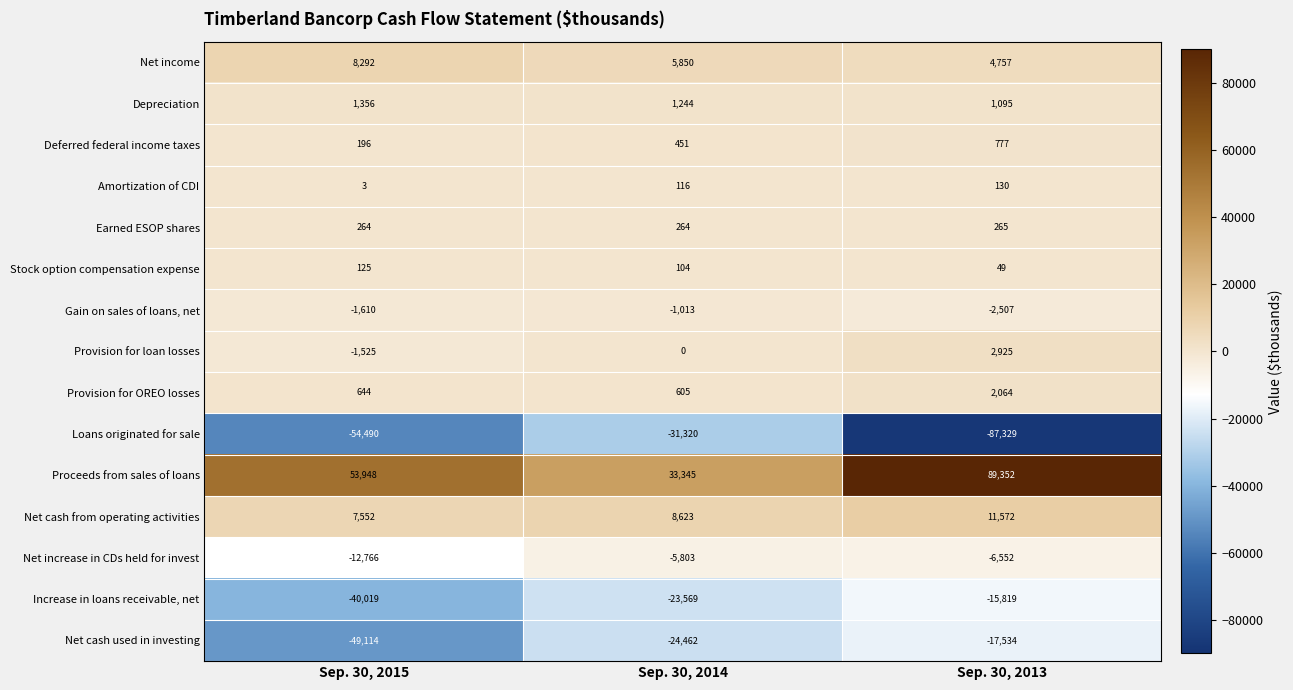

Where is Stock option compensation expense nearest to the value 87?

Sep. 30, 2014